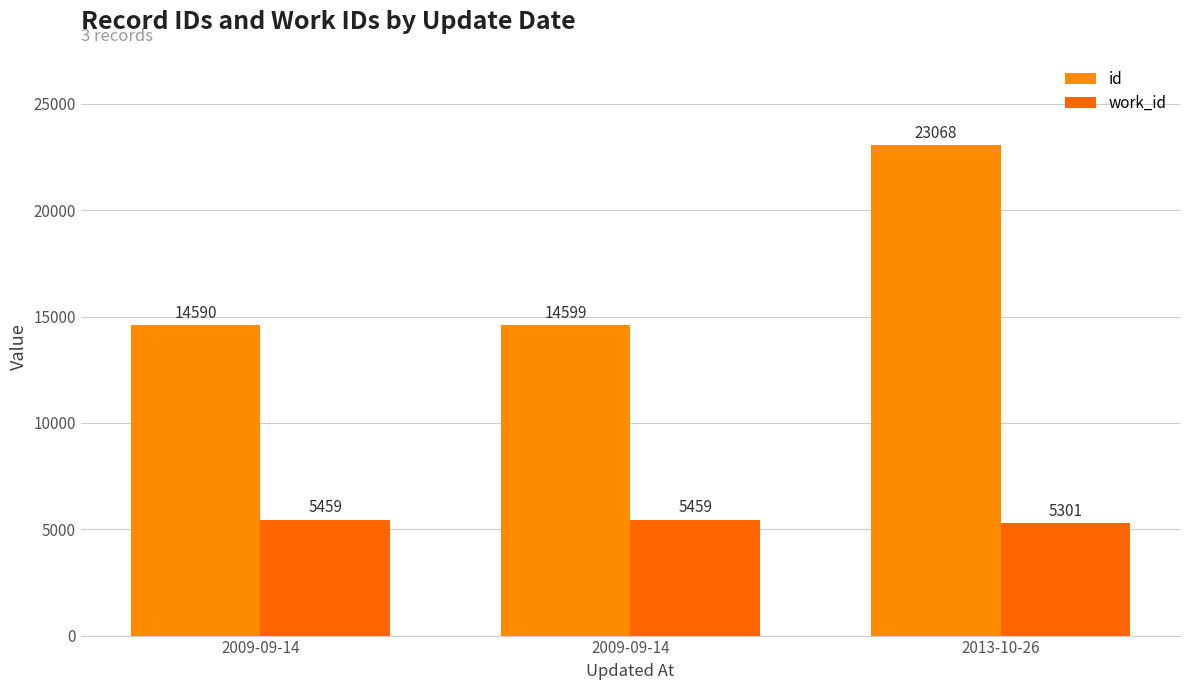

What value does the id series have at 2013-10-26?

23068